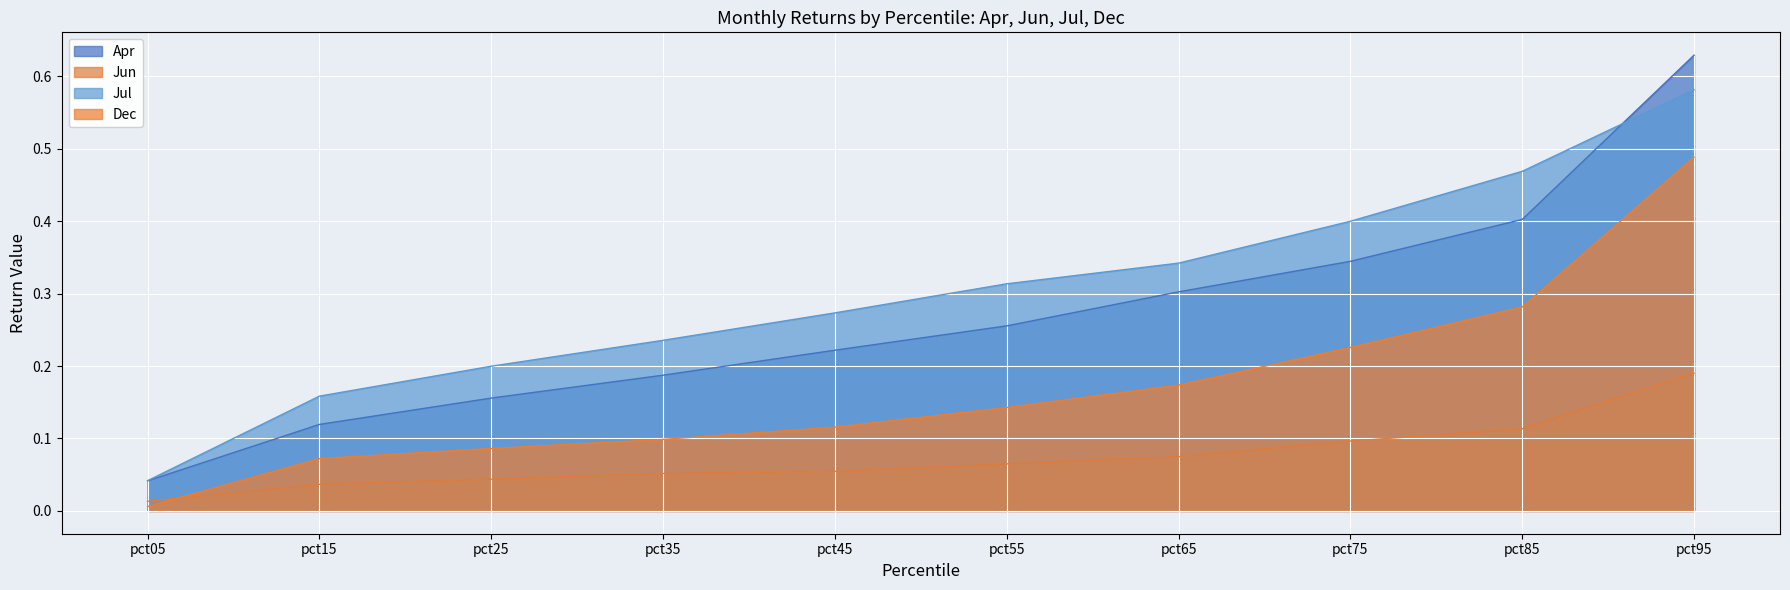

Between pct05 and pct95, which is larger?

pct95